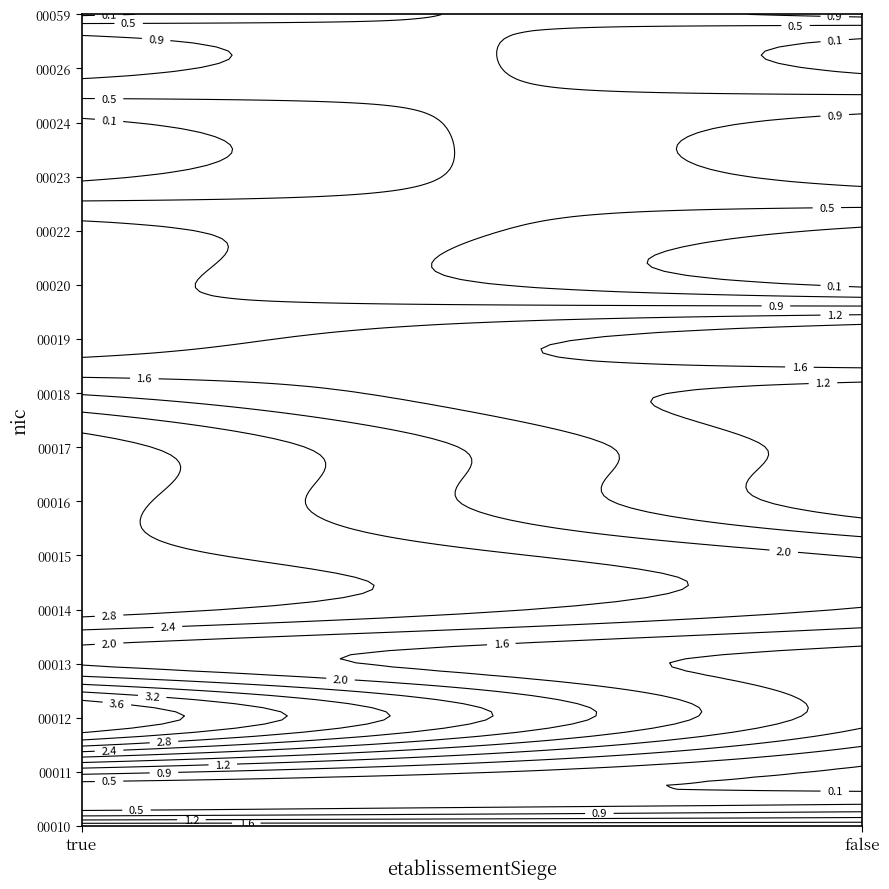

What is the difference between the maximum and minimum values in the 00017 series?

2